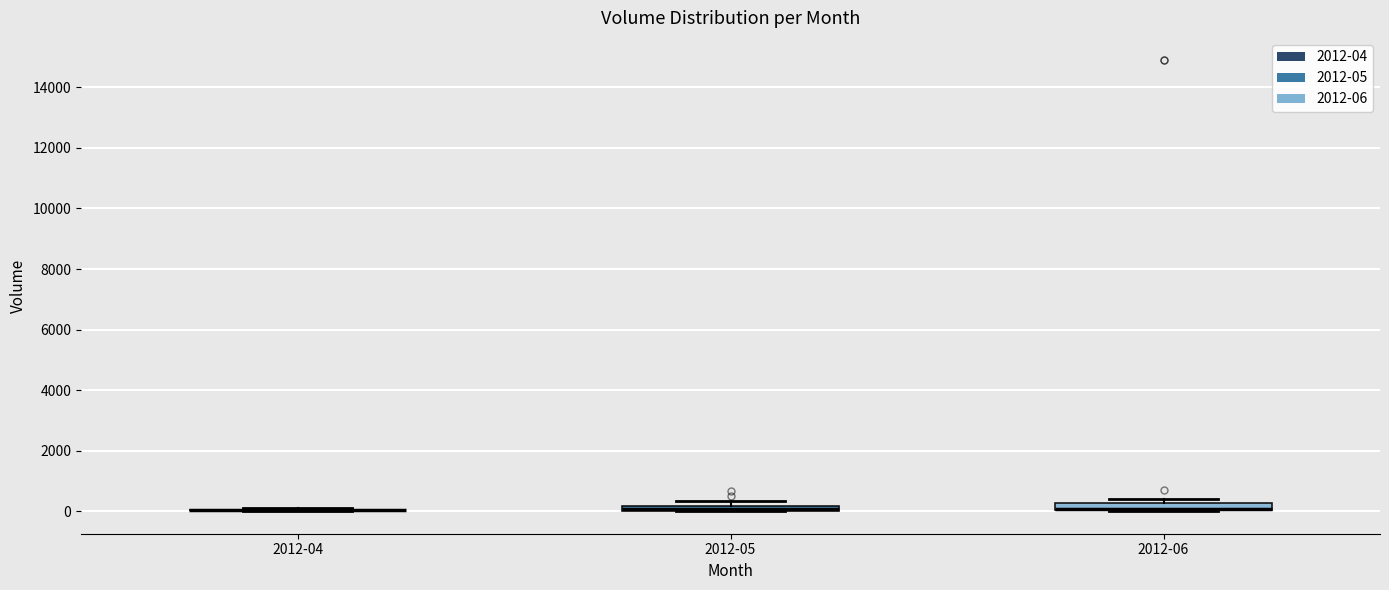

Where is the upper edge of the box for 2012-05 on the y-axis? The values are not printed on the chart, so give them approximately, as read against the axis.

200